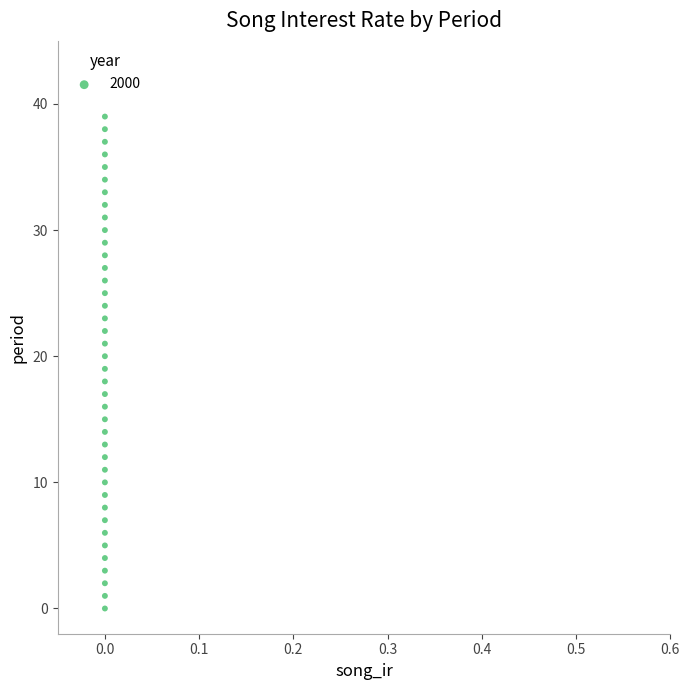

What is the range of Y values (max minus min)?

39